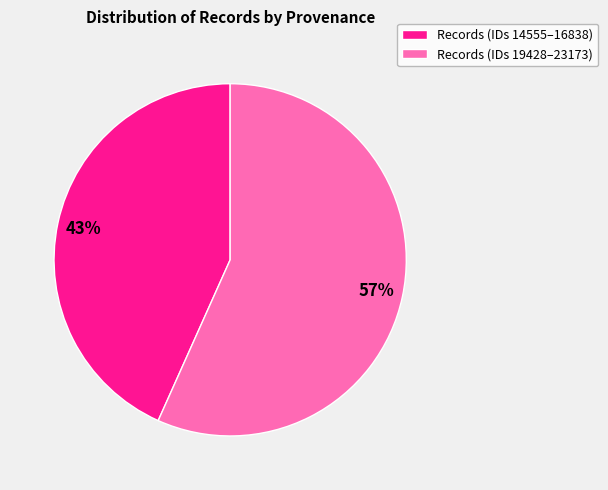

Do Records (IDs 19428–23173) and Records (IDs 14555–16838) together represent more than half of the pie?

Yes